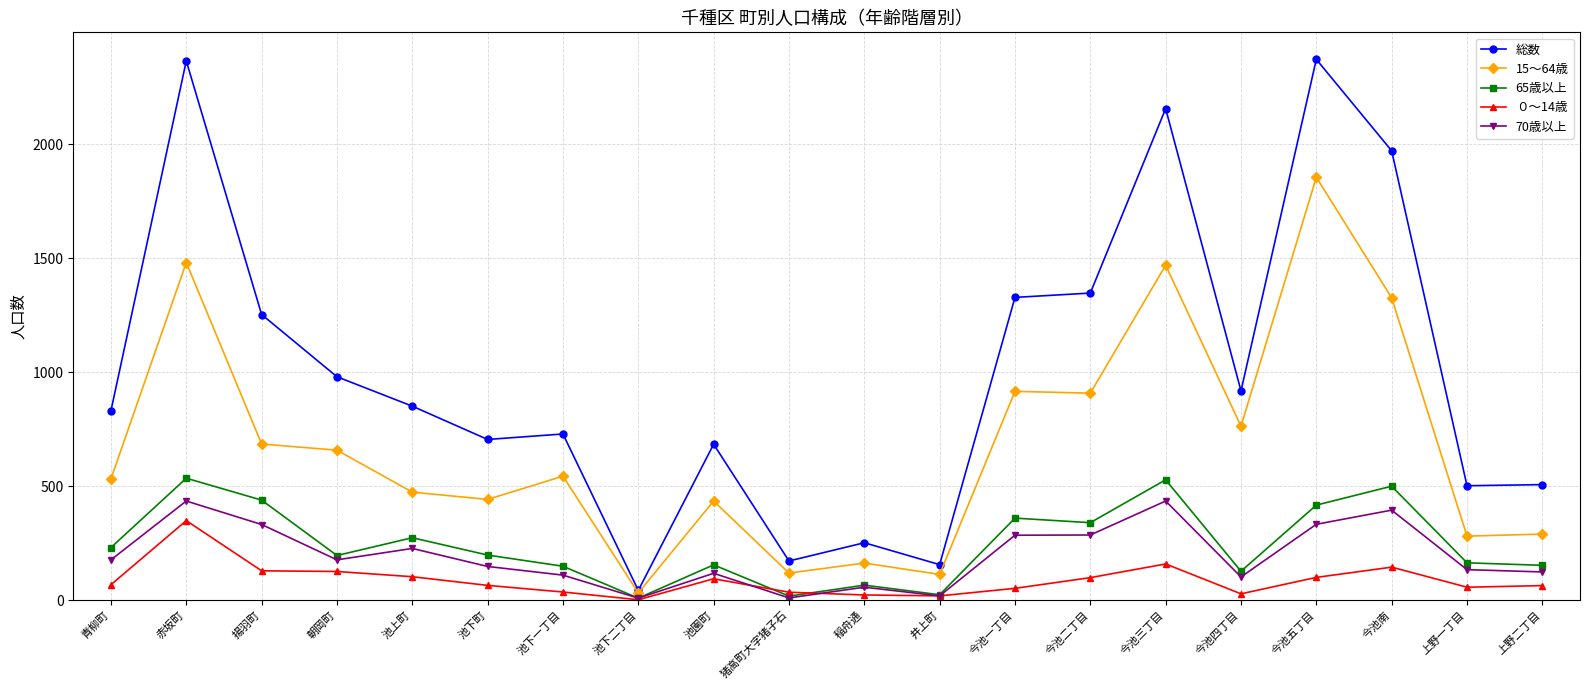

What is the difference between the 70歳以上 values at 青柳町 and 今池三丁目?

258